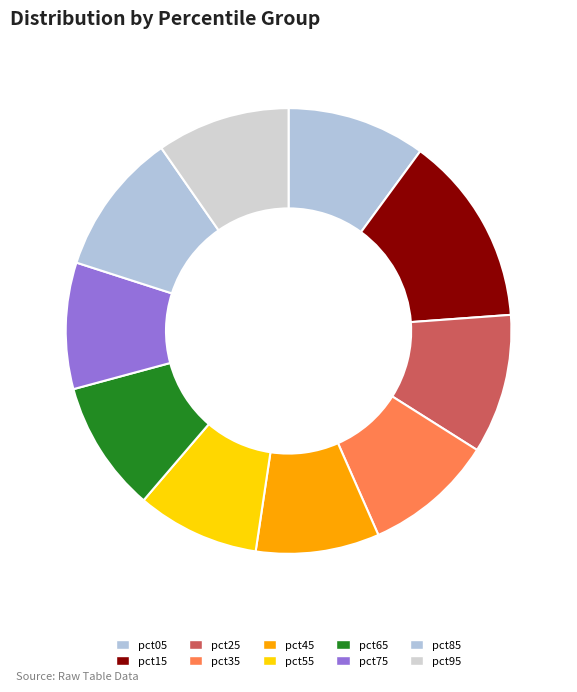

To the nearest percent, what is the combined percentage of pct15 and pct45?

23%